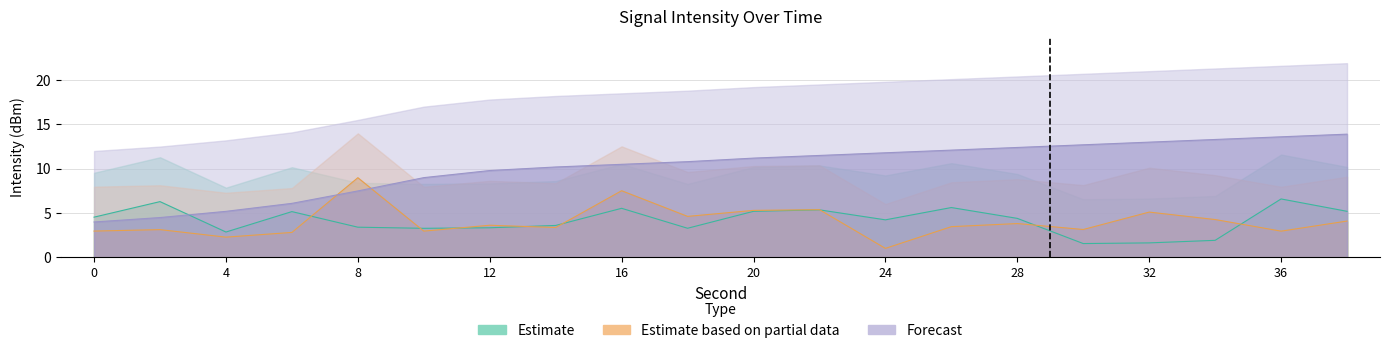

What is the difference between the maximum and second lowest values in the Estimate based on partial data series?

6.7